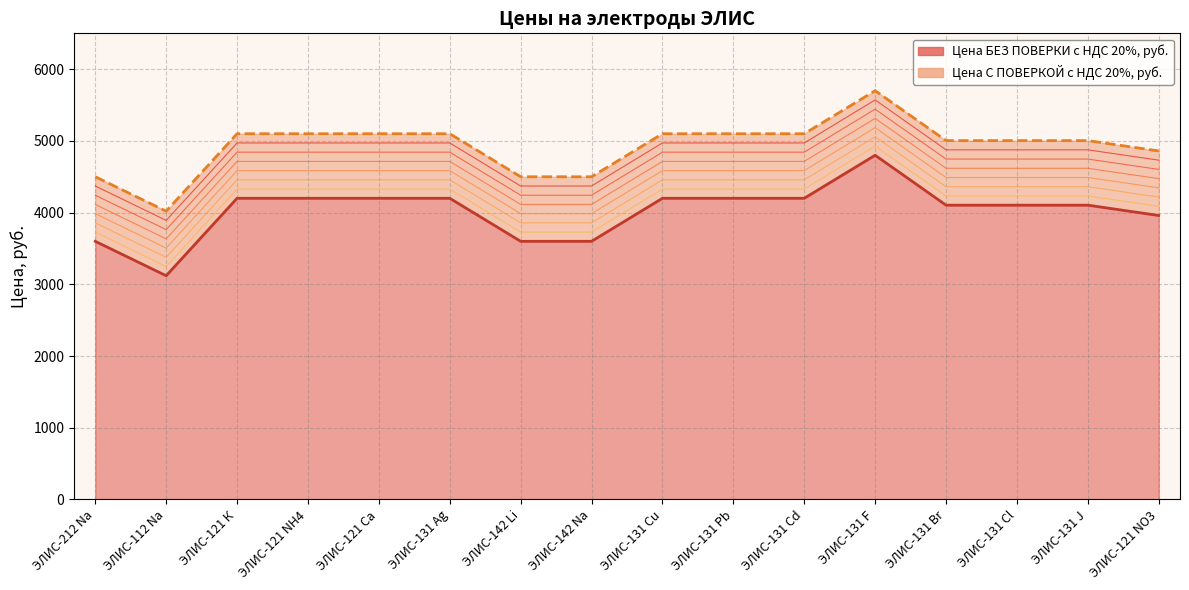

Reading right to left, extract all data points from this chart.

Цена БЕЗ ПОВЕРКИ с НДС 20%, руб.: ЭЛИС-121 NO3=3960	ЭЛИС-131 J=4104	ЭЛИС-131 Cl=4104	ЭЛИС-131 Br=4104	ЭЛИС-131 F=4800	ЭЛИС-131 Cd=4200	ЭЛИС-131 Pb=4200	ЭЛИС-131 Cu=4200	ЭЛИС-142 Na=3600	ЭЛИС-142 Li=3600	ЭЛИС-131 Ag=4200	ЭЛИС-121 Ca=4200	ЭЛИС-121 NH4=4200	ЭЛИС-121 К=4200	ЭЛИС-112 Na=3120	ЭЛИС-212 Na=3600
Цена С ПОВЕРКОЙ с НДС 20%, руб.: ЭЛИС-121 NO3=4860	ЭЛИС-131 J=5004	ЭЛИС-131 Cl=5004	ЭЛИС-131 Br=5004	ЭЛИС-131 F=5700	ЭЛИС-131 Cd=5100	ЭЛИС-131 Pb=5100	ЭЛИС-131 Cu=5100	ЭЛИС-142 Na=4500	ЭЛИС-142 Li=4500	ЭЛИС-131 Ag=5100	ЭЛИС-121 Ca=5100	ЭЛИС-121 NH4=5100	ЭЛИС-121 К=5100	ЭЛИС-112 Na=4020	ЭЛИС-212 Na=4500